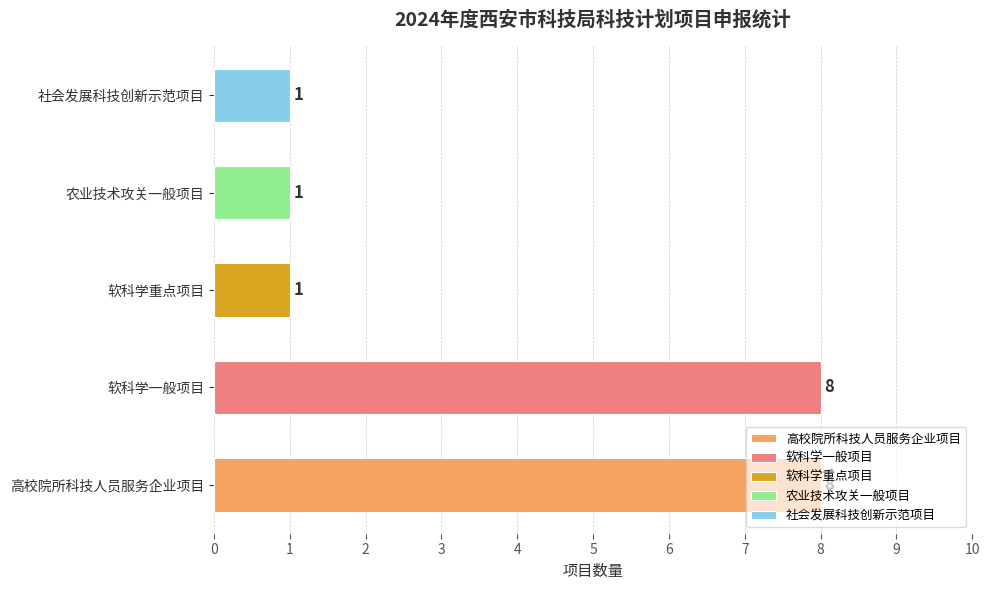

Rank the categories by value from lowest to highest.

软科学重点项目, 农业技术攻关一般项目, 社会发展科技创新示范项目, 高校院所科技人员服务企业项目, 软科学一般项目